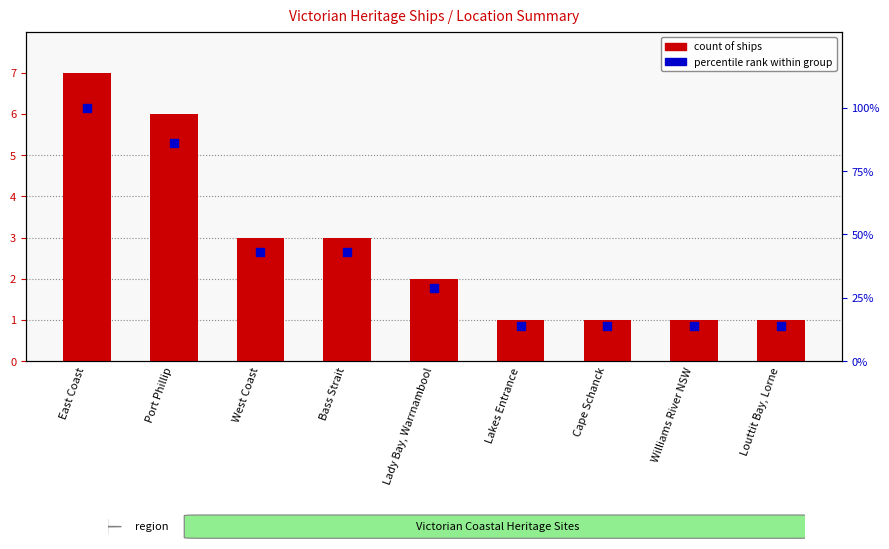

What are all the series names shown in the legend?

count of ships, percentile rank within group